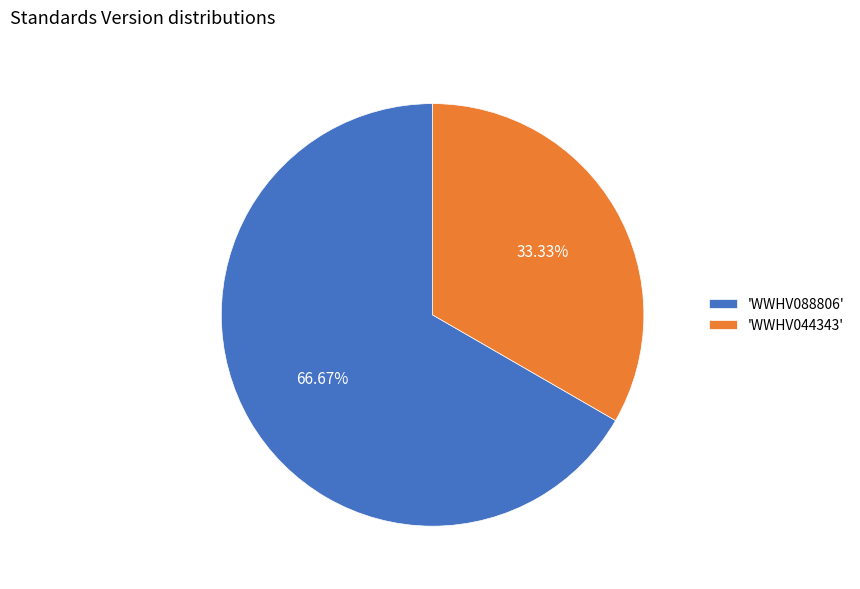

What is the majority slice?

'WWHV088806'